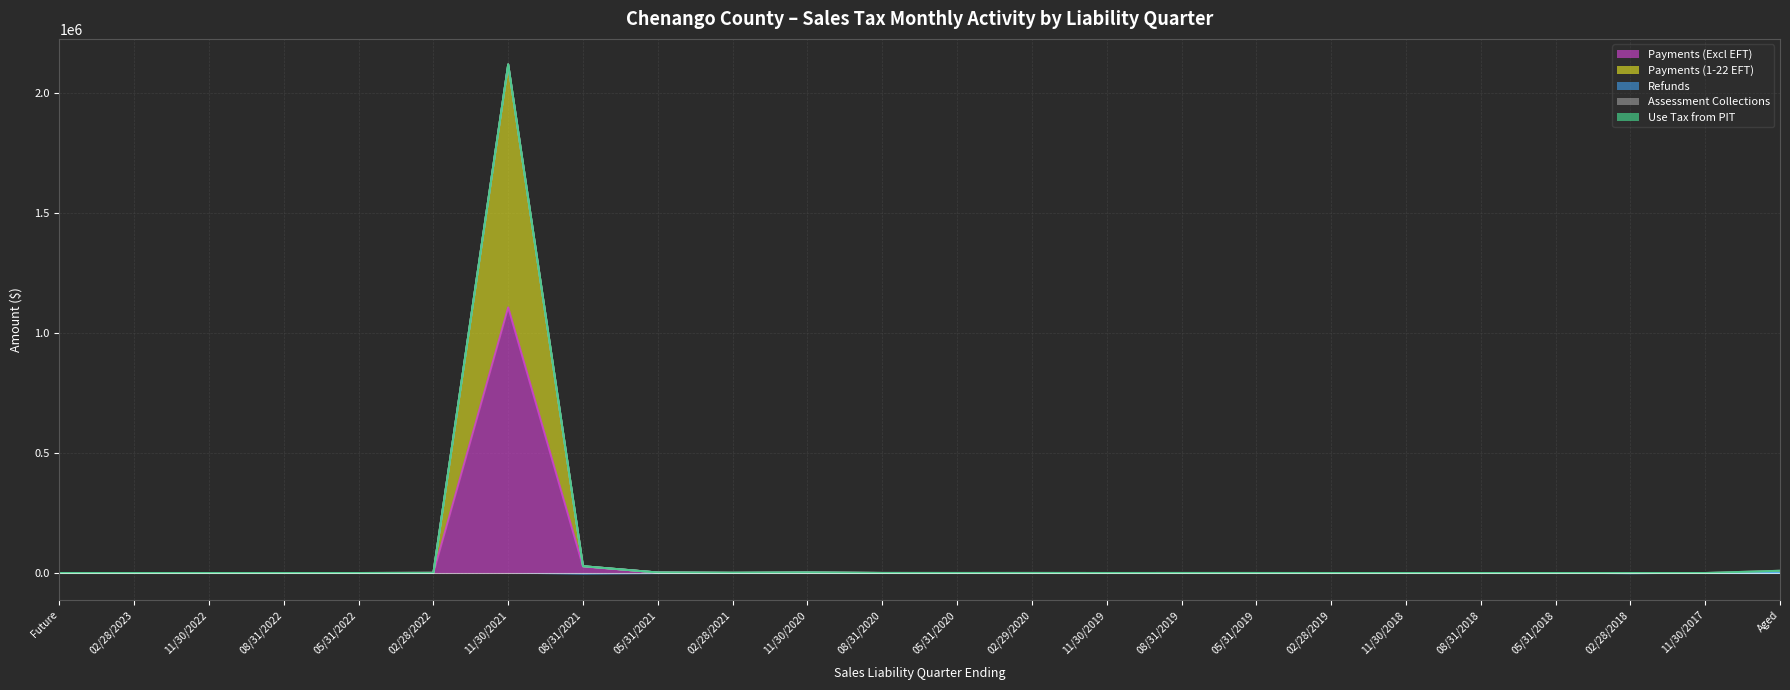

What is the maximum value shown in the chart?

1106203.0